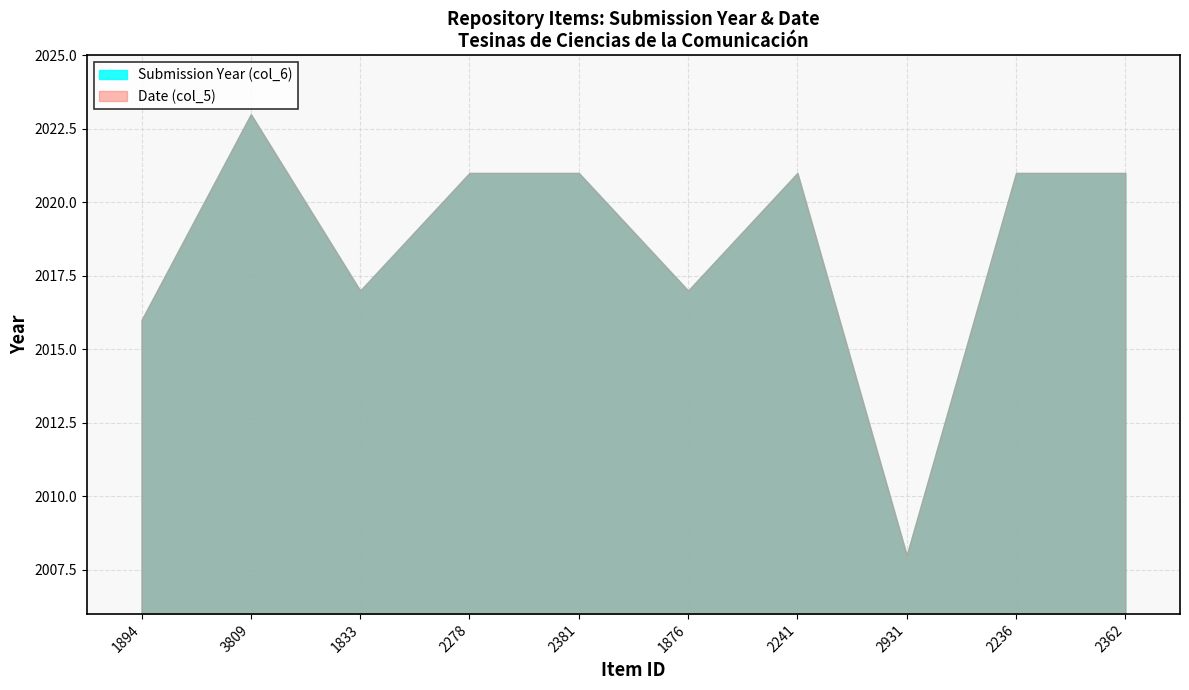

What is the difference between the maximum and minimum values in the Submission Year series?

15